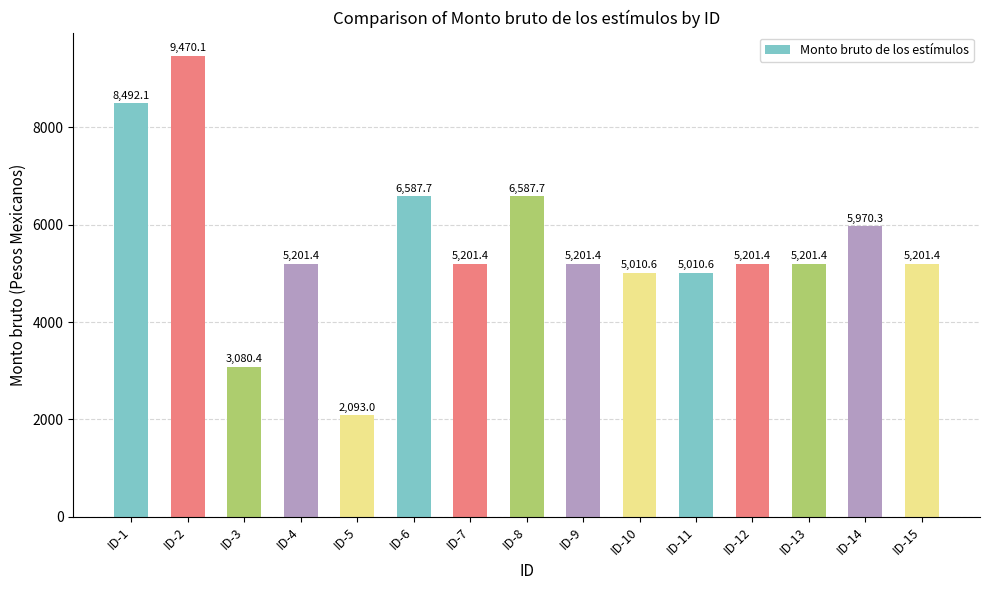

What is the change in value from ID-2 to ID-6?

-2882.4